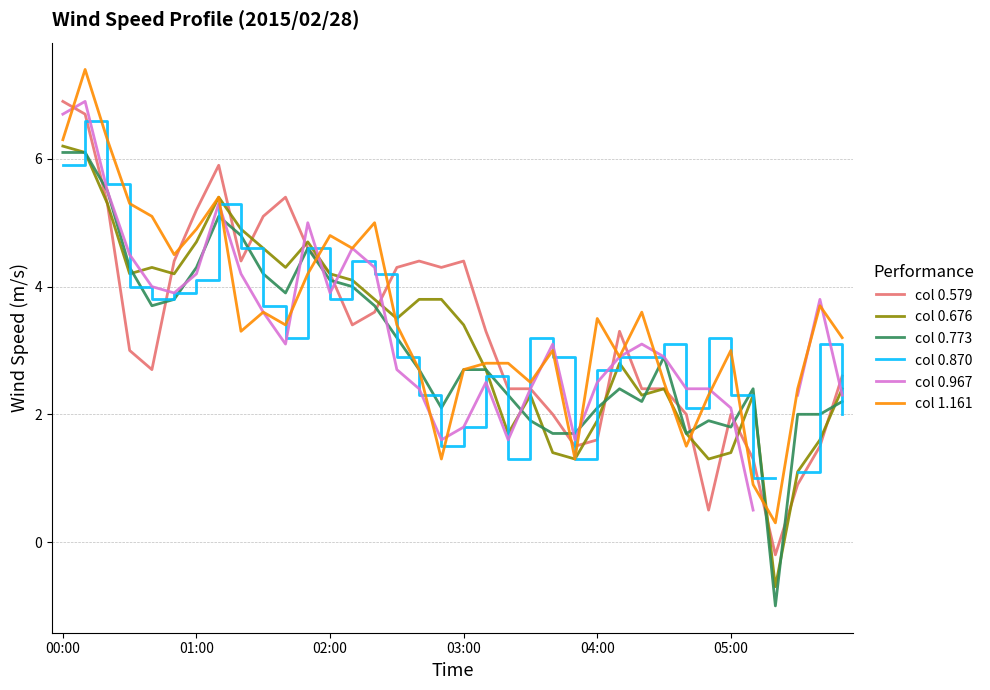

What are all the series names shown in the legend?

col 0.579, col 0.676, col 0.773, col 0.870, col 0.967, col 1.161